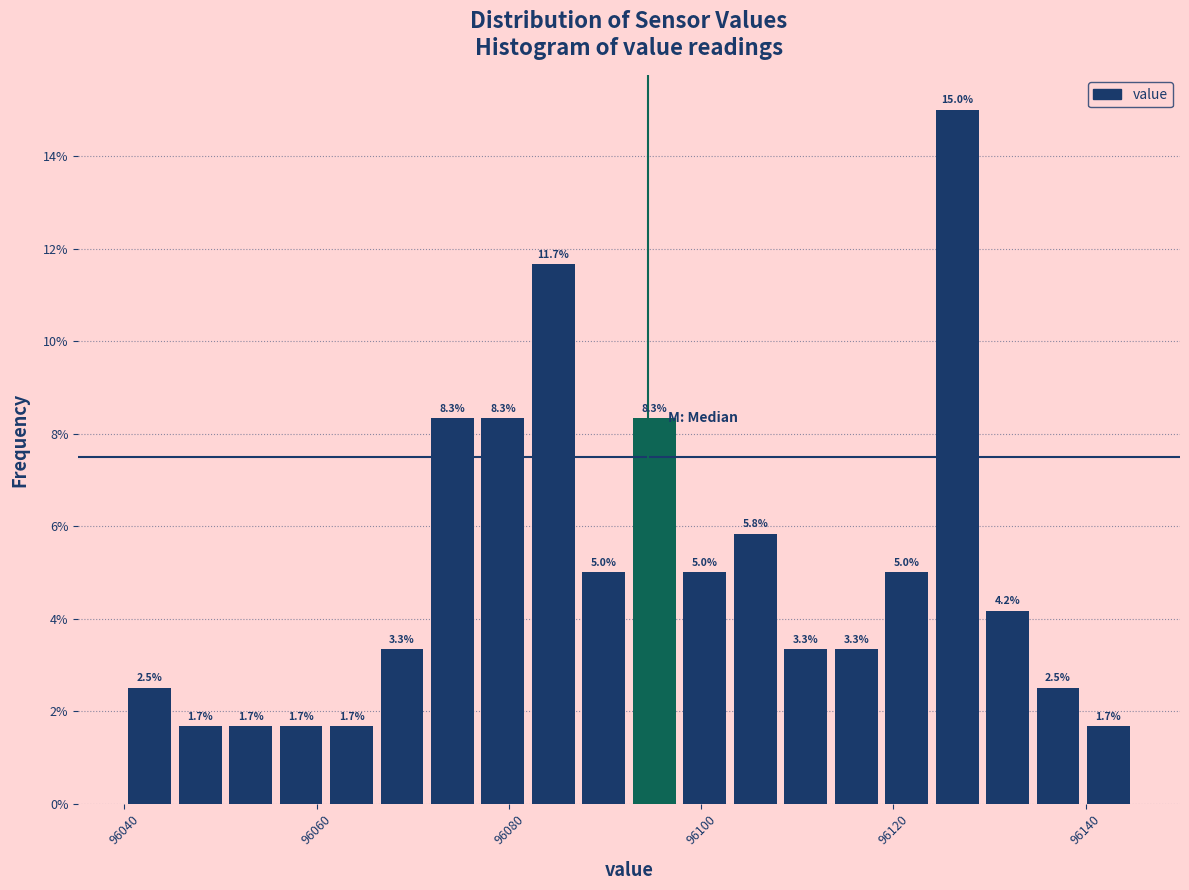

Read against the x-axis, roughly where is the centre of the tallest bar?

96126